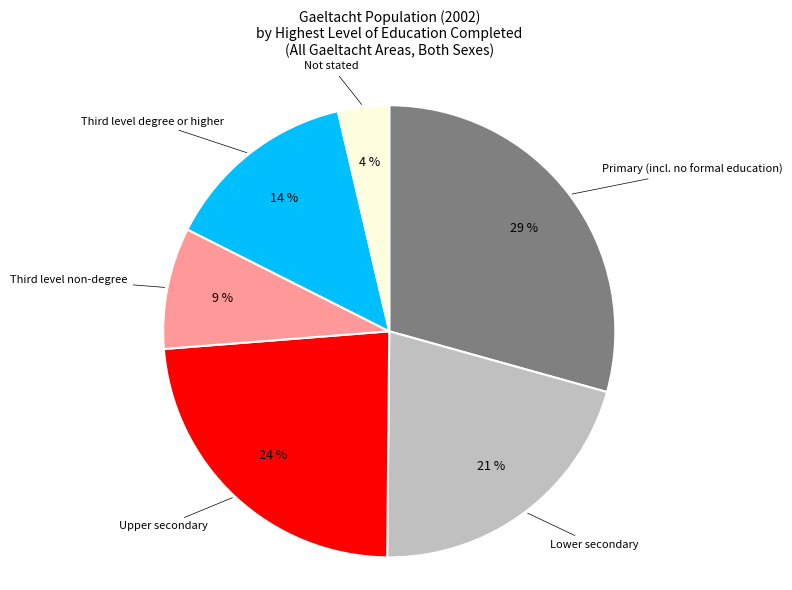

To the nearest percent, what is the average slice percentage?

17%